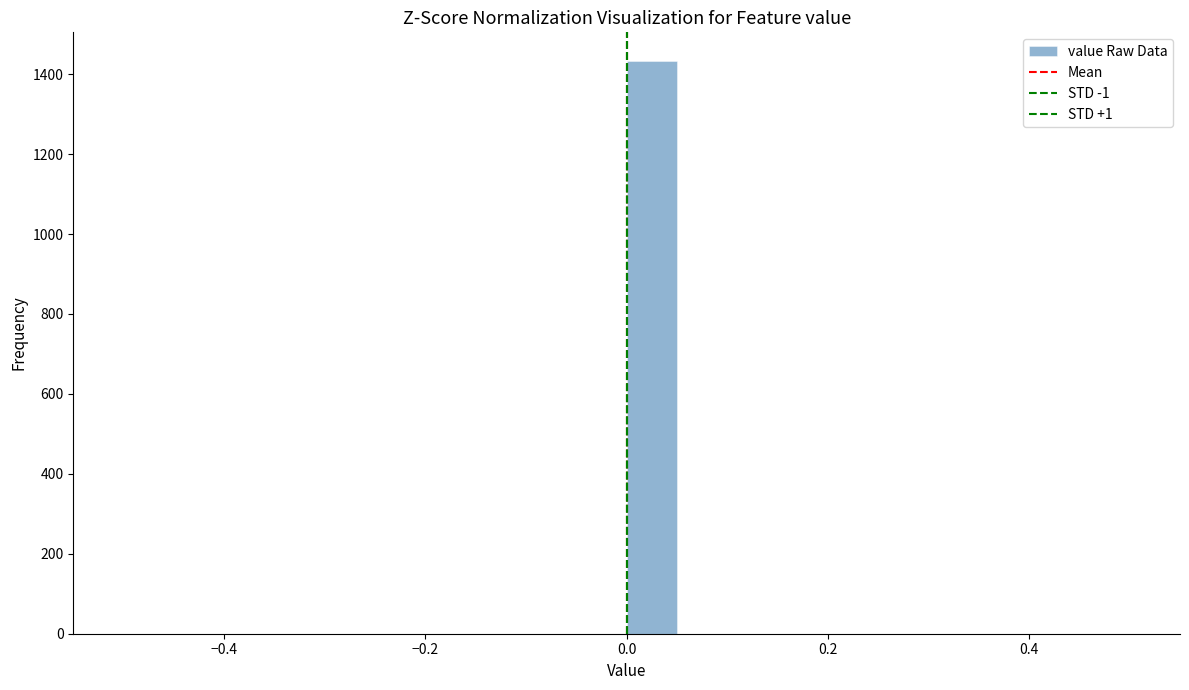

Read against the x-axis, roughly where is the centre of the tallest bar?

0.02